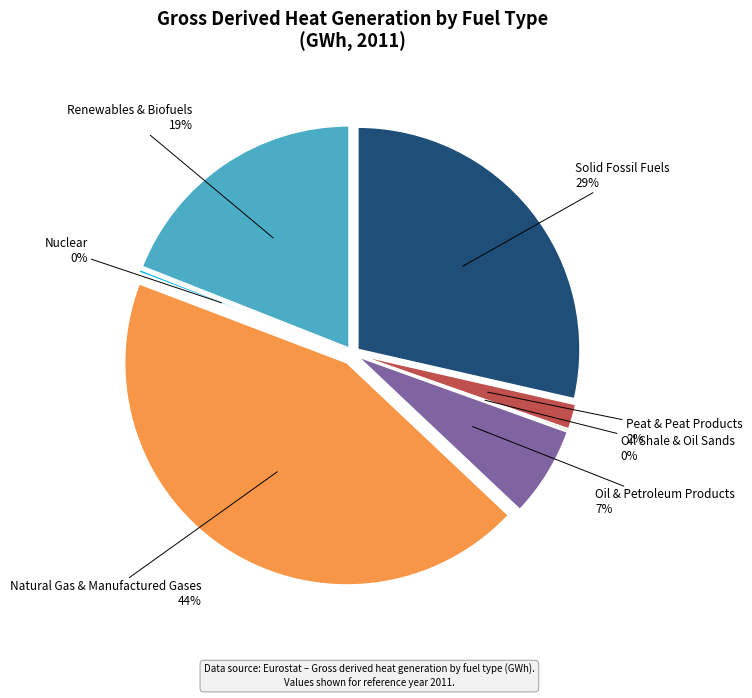

To the nearest percent, what is the combined percentage of Solid Fossil Fuels and Natural Gas & Manufactured Gases?

72%